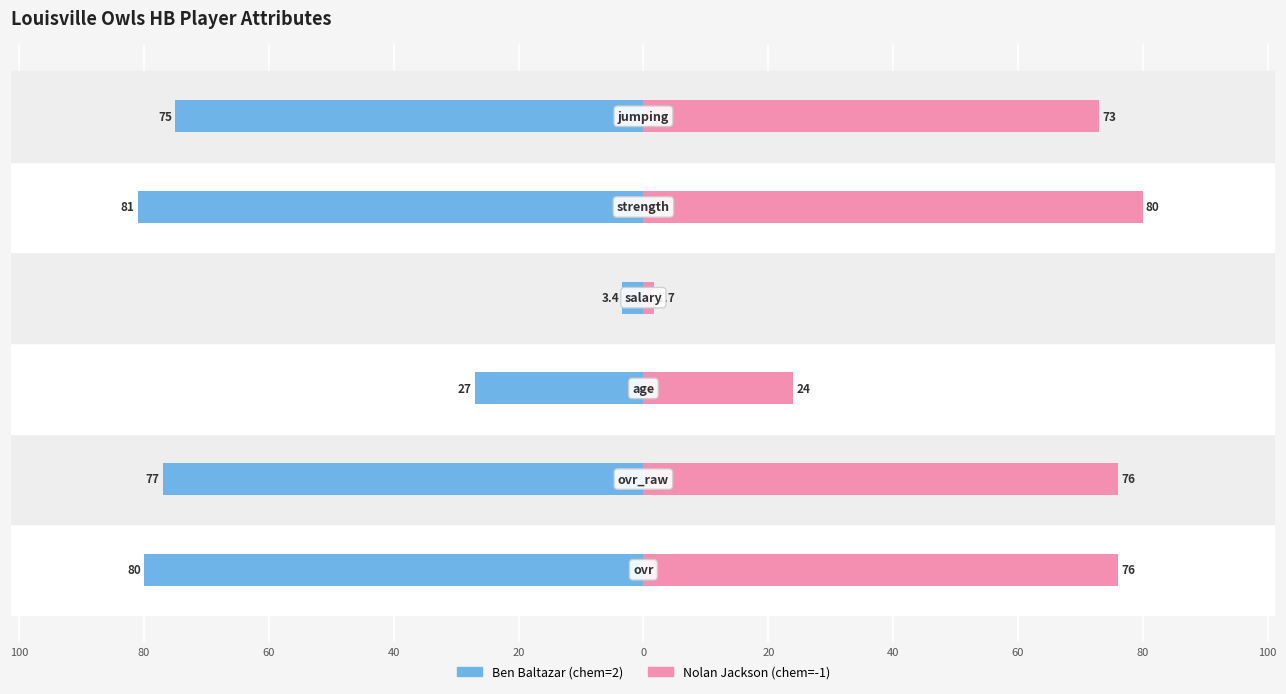

Reading left to right, what are all the values shown in this chart?

Ben Baltazar (chem=2): -80.0	-77.0	-27.0	-3.4	-81.0	-75.0
Nolan Jackson (chem=-1): 76.0	76.0	24.0	1.7	80.0	73.0